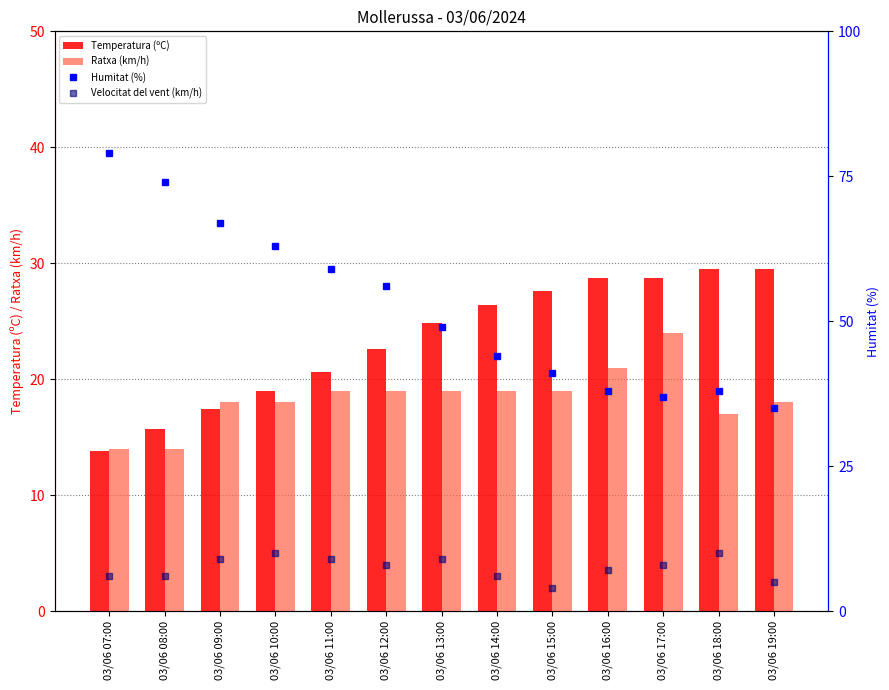

List the labels in order of Humitat (%) value, smallest first.

03/06 19:00, 03/06 17:00, 03/06 16:00, 03/06 18:00, 03/06 15:00, 03/06 14:00, 03/06 13:00, 03/06 12:00, 03/06 11:00, 03/06 10:00, 03/06 09:00, 03/06 08:00, 03/06 07:00